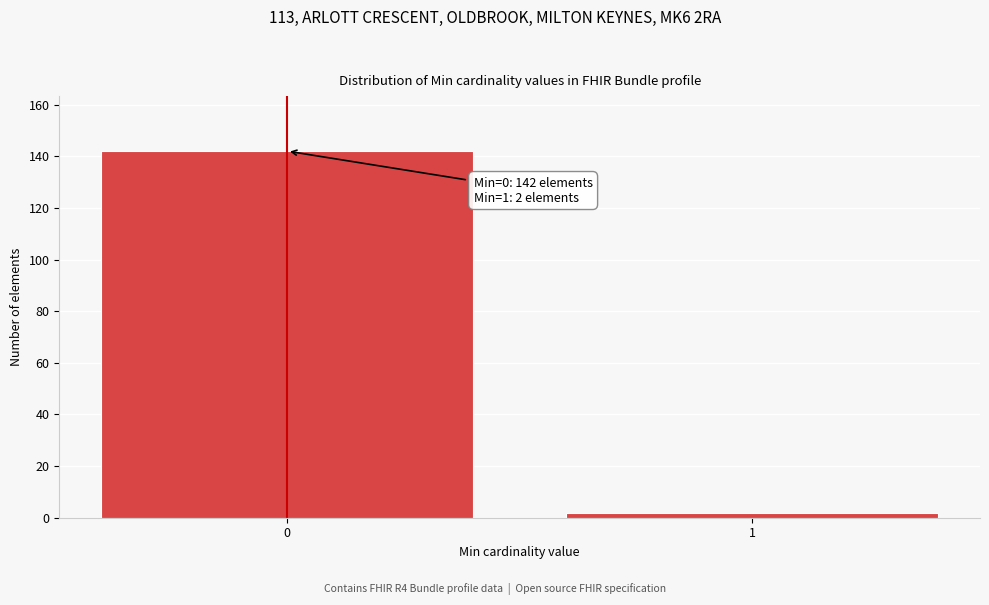

Reading left to right, list all the values displayed in this chart.

0=142	1=2